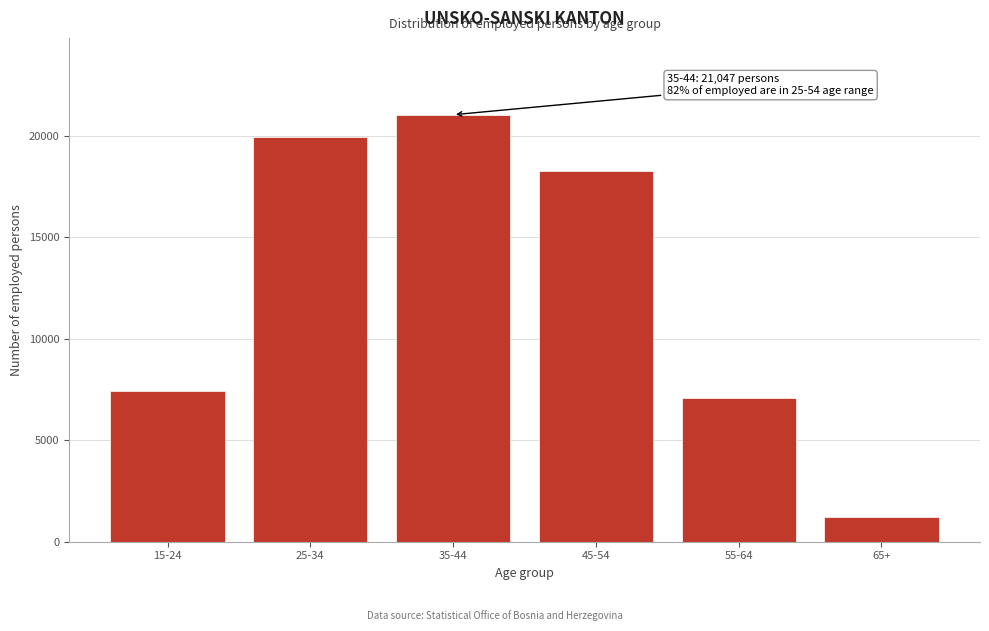

Reading left to right, extract all data points from this chart.

15-24=7423	25-34=19958	35-44=21047	45-54=18283	55-64=7097	65+=1194